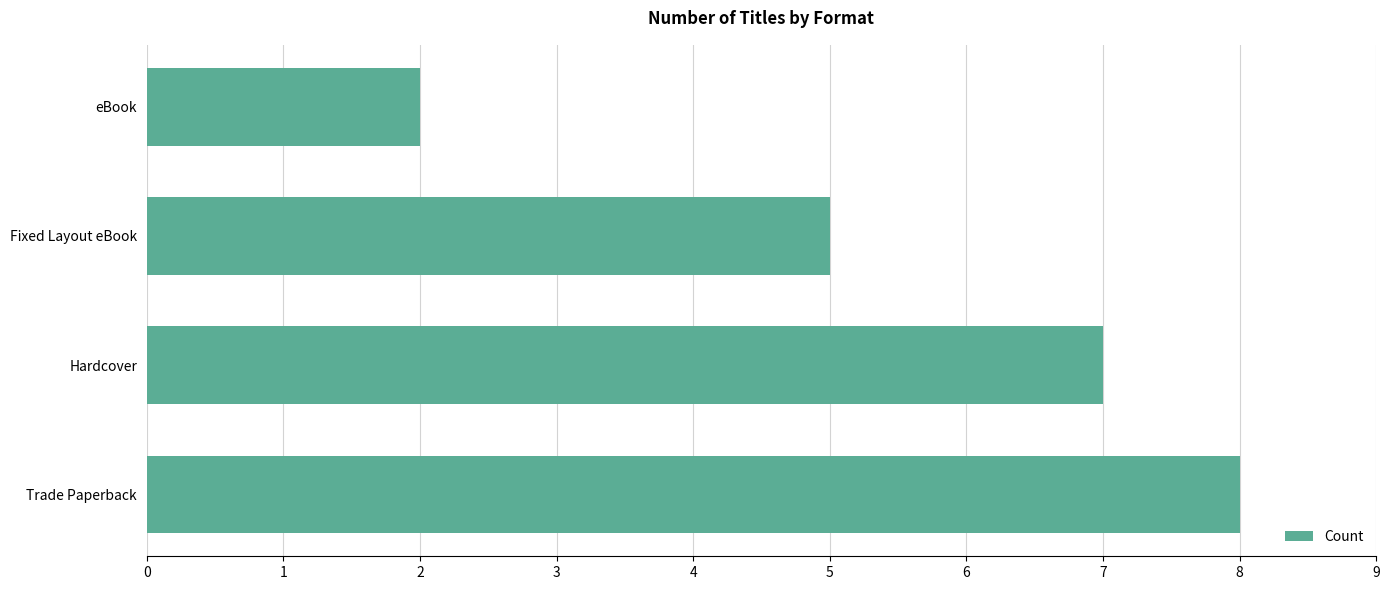

Which has a higher value, Trade Paperback or Hardcover?

Trade Paperback